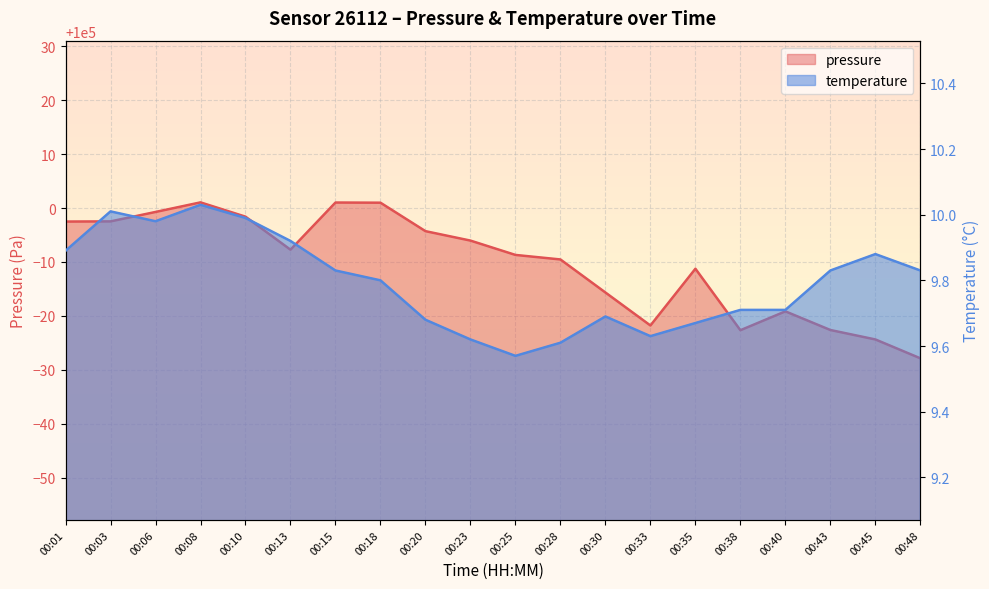

At 00:43, list the series in order from smallest to largest.

temperature, pressure